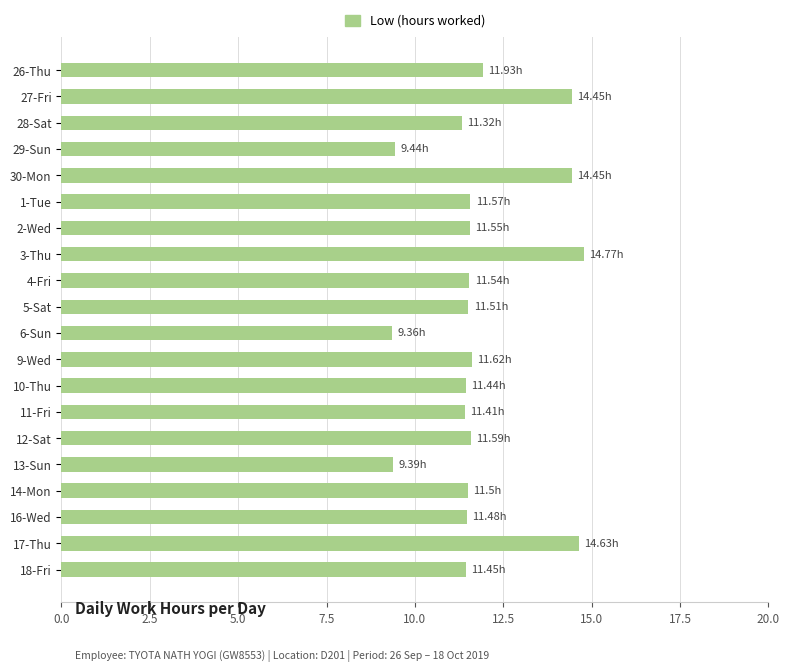

Are the bars horizontal?

Yes